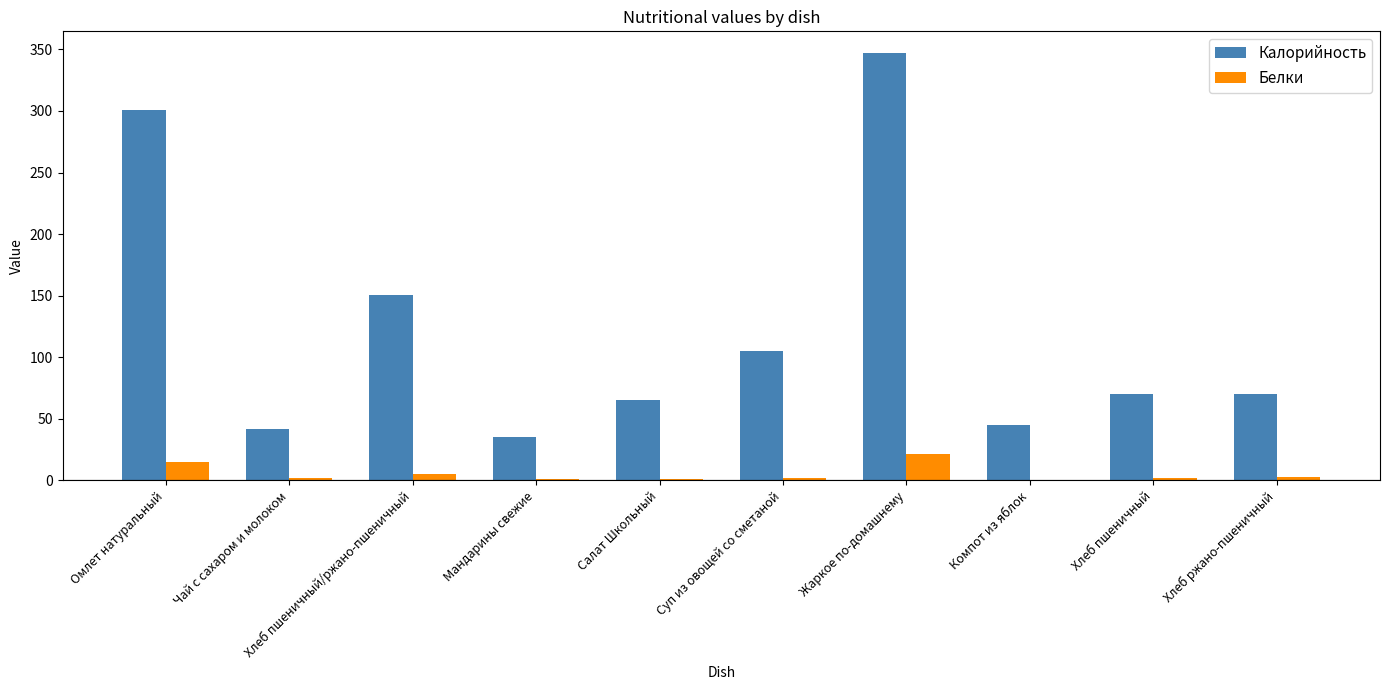

What is the average value of the Белки series?

5.1